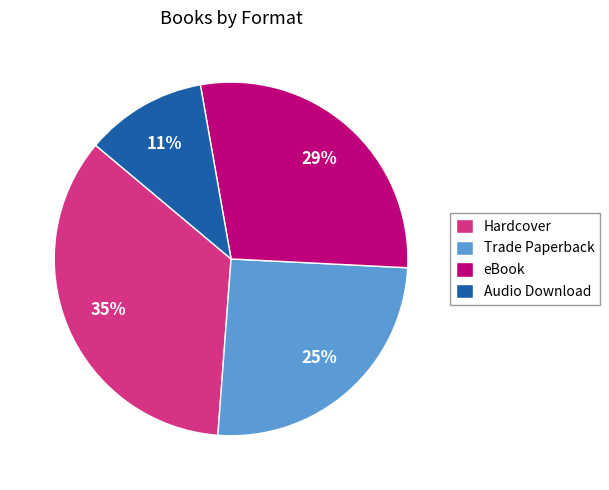

How many segments does this pie chart have?

4